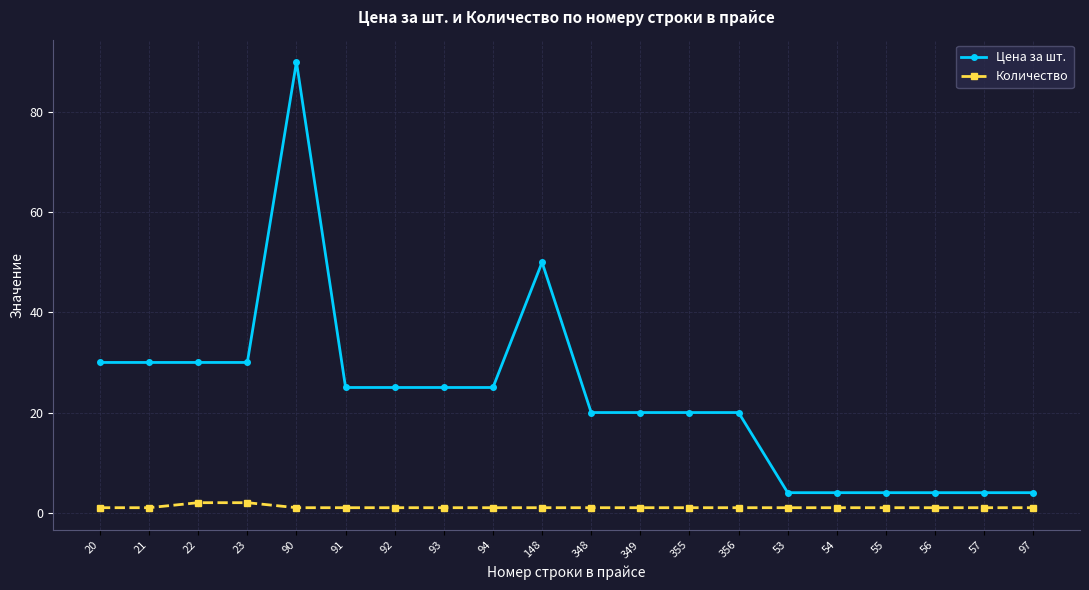

True or false: Количество and Цена за шт. cross at least once.

False